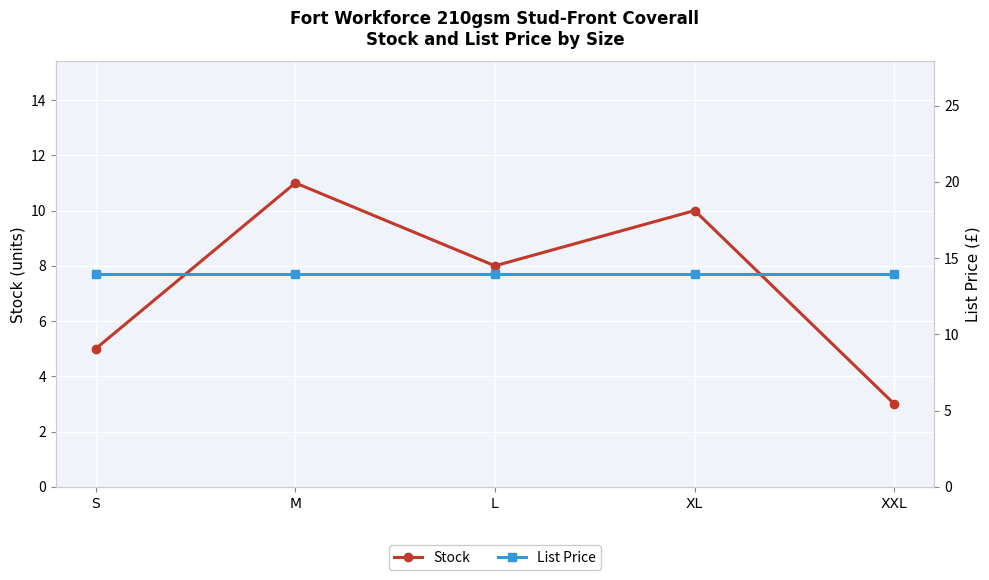

What is the label of the 4th point from the left?

XL